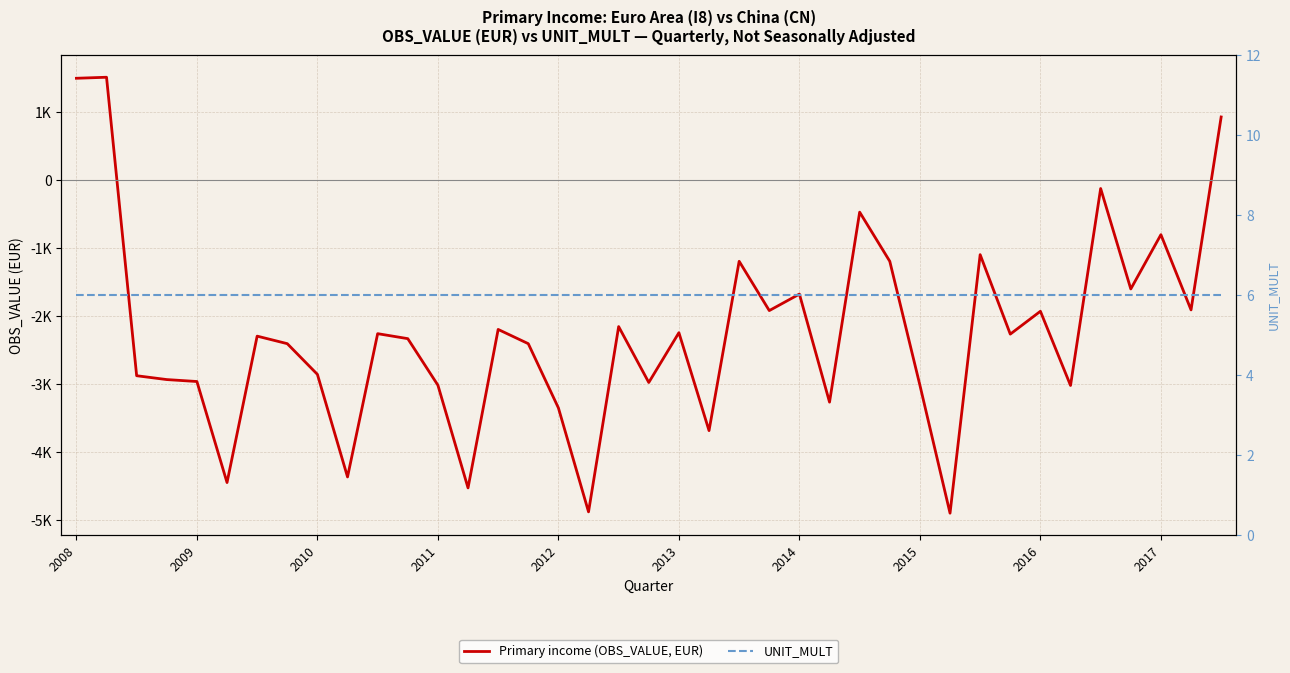

Which category has the lowest value across all series?

29